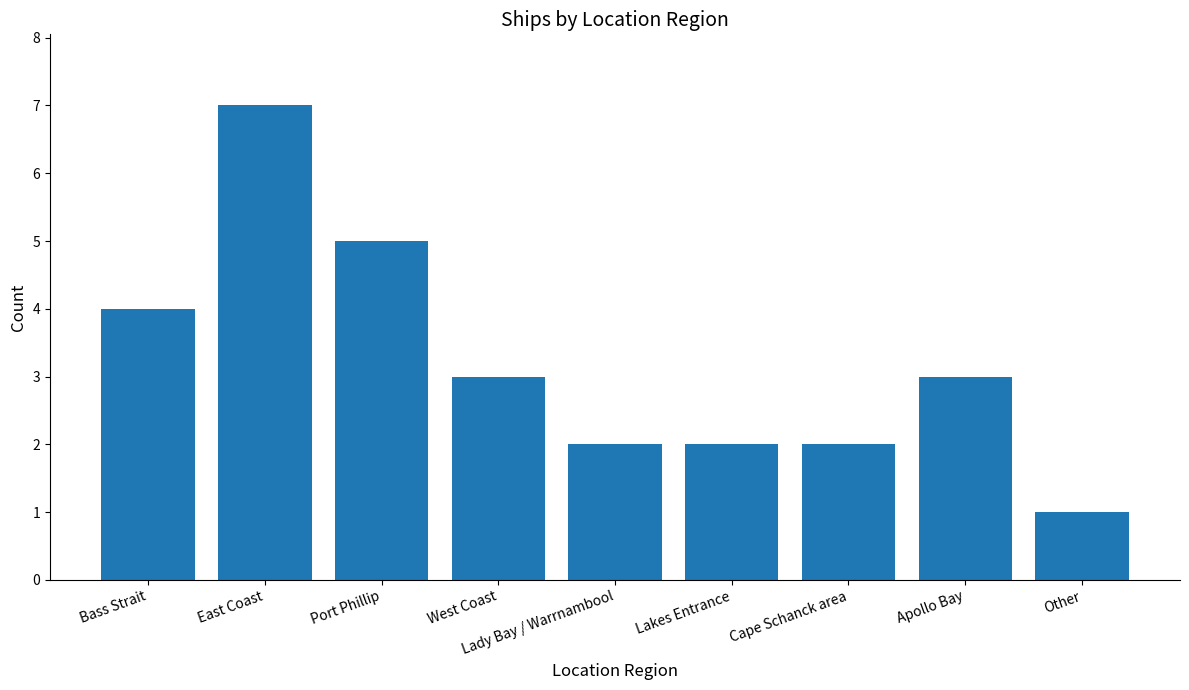

At which label does the data first exceed 3?

Bass Strait